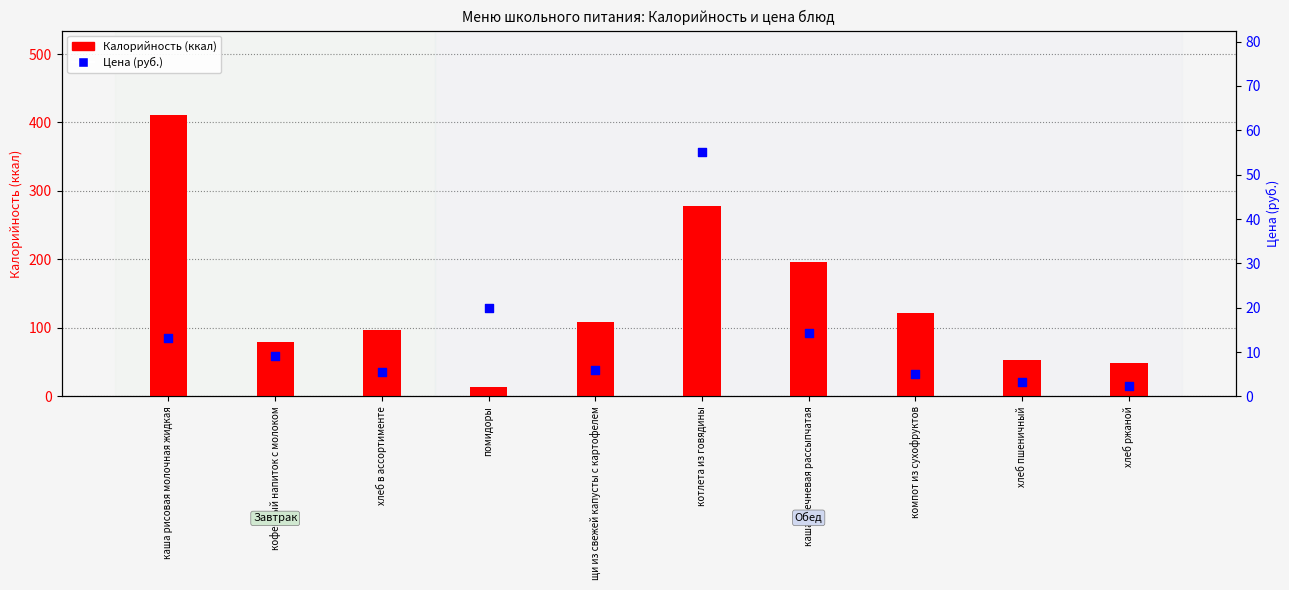

Is the value of Калорийность at компот из сухофруктов greater than the value of Цена (руб.) at хлеб пшеничный?

Yes